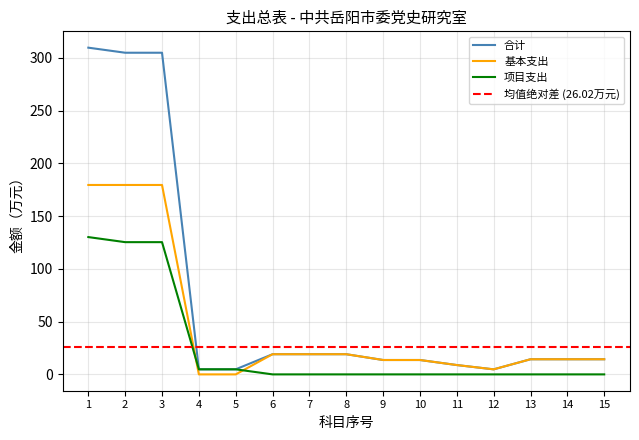

True or false: 项目支出 has more than 0 points higher than both neighbors.

False